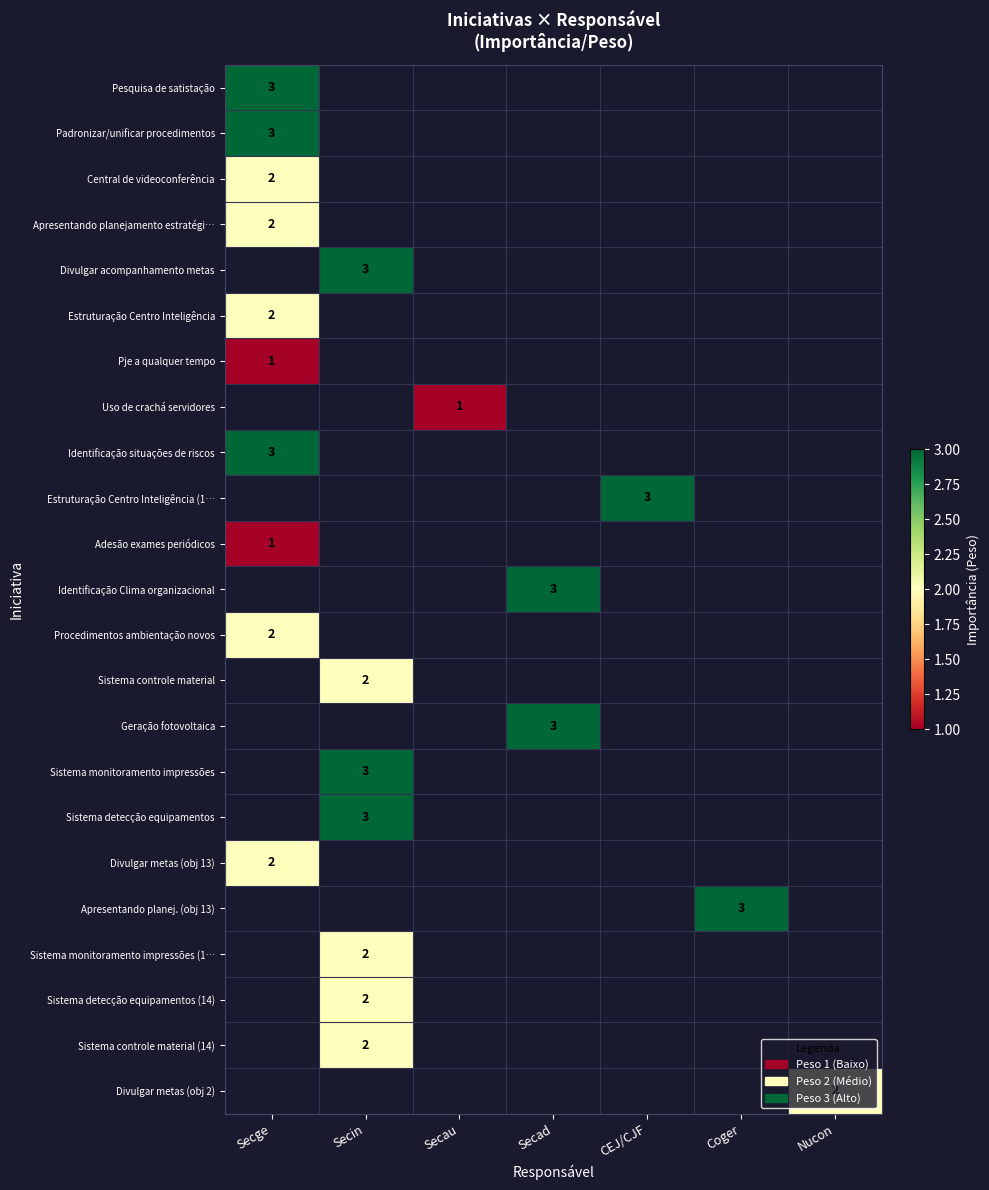

The Pje a qualquer tempo series shows 1 at Secge. True or false?

True